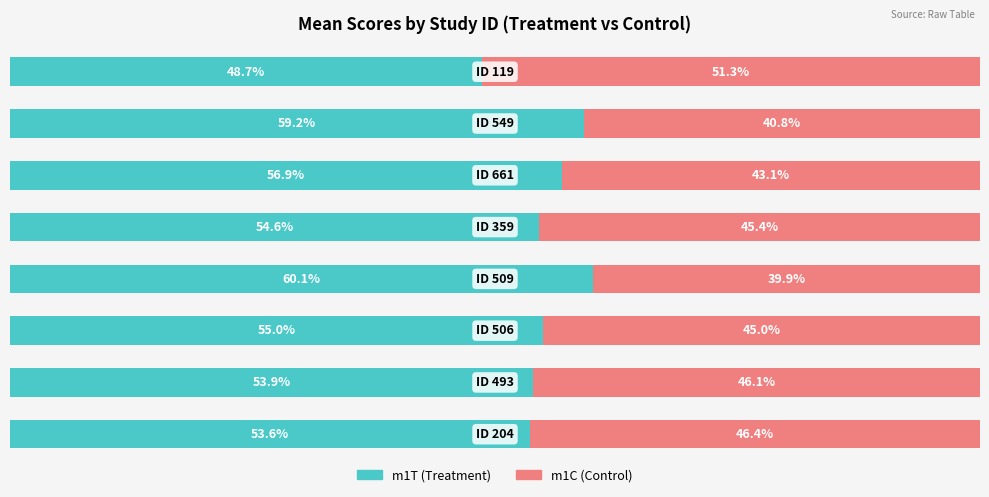

What are all the series names shown in the legend?

m1T (Treatment), m1C (Control)